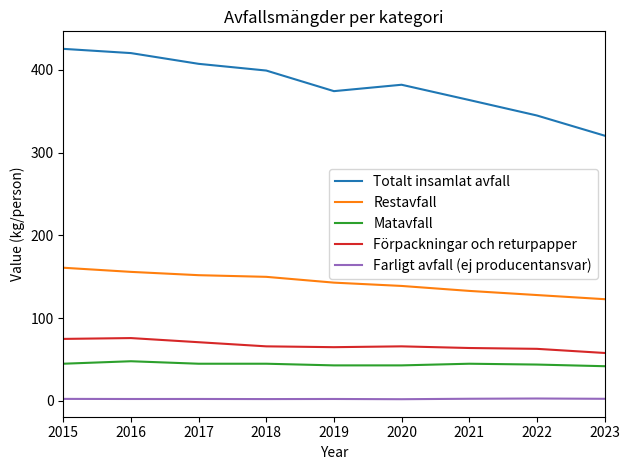

True or false: Farligt avfall (ej producentansvar) and Restavfall cross at least once.

False